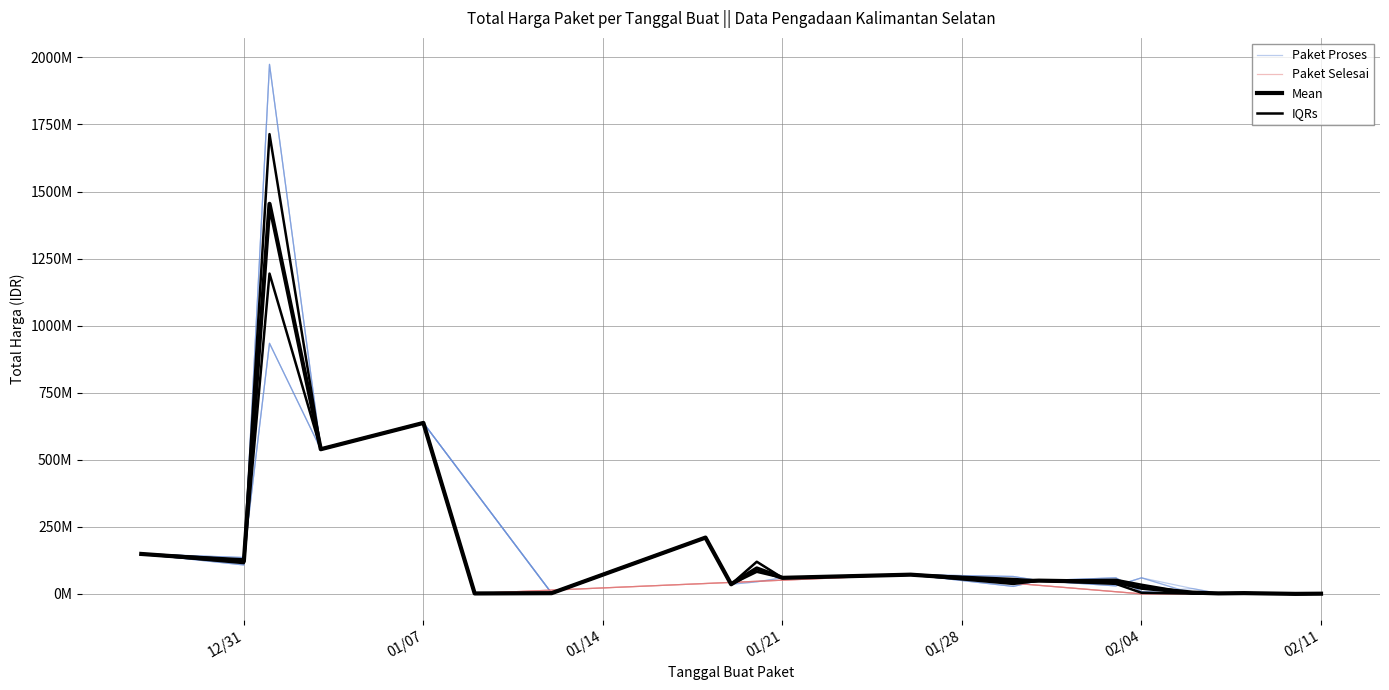

The value of Paket Proses at 23 is 35085311. True or false?

False